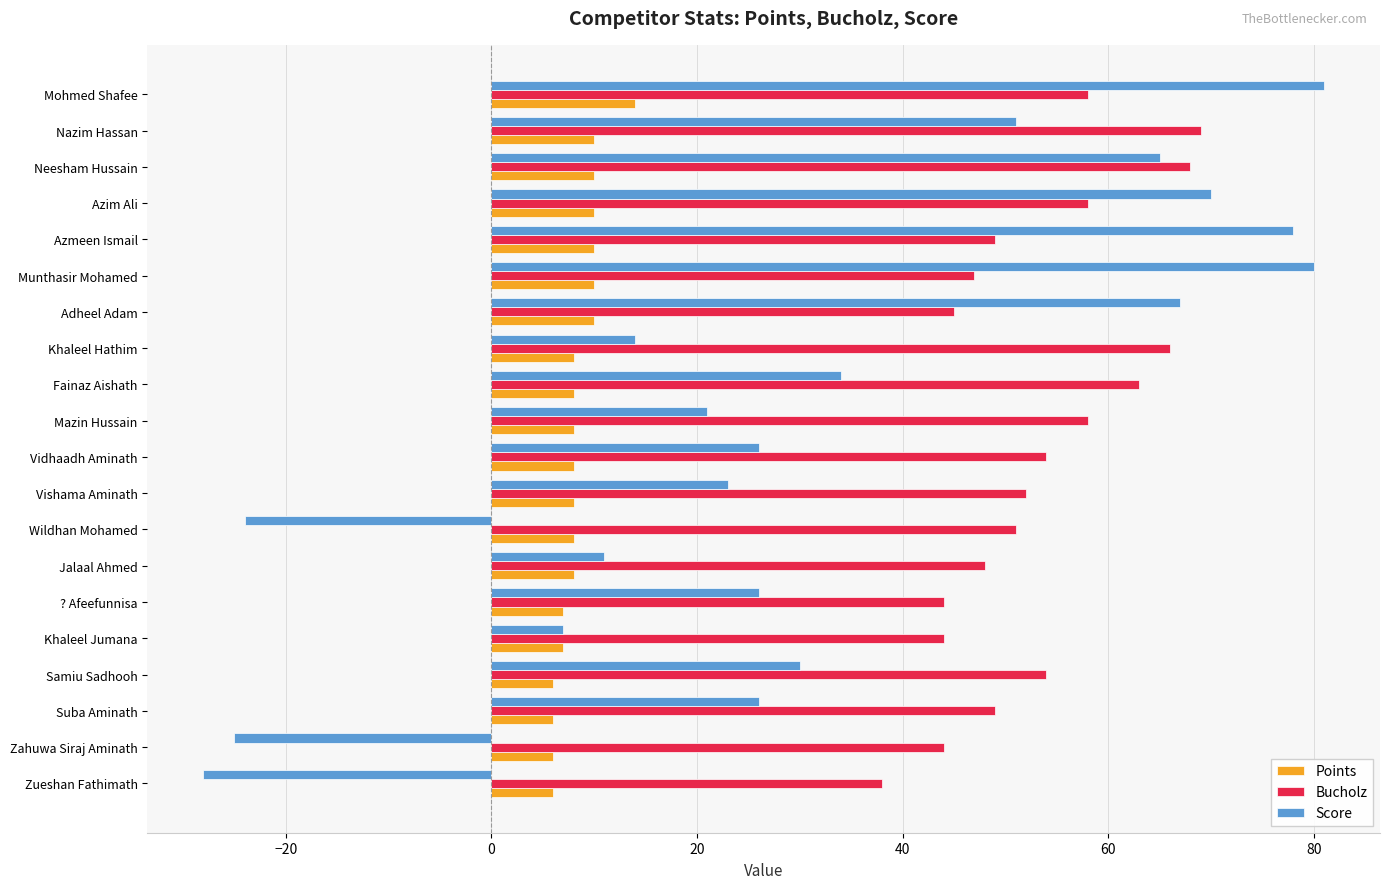

Which series has the largest range (max minus min)?

Score